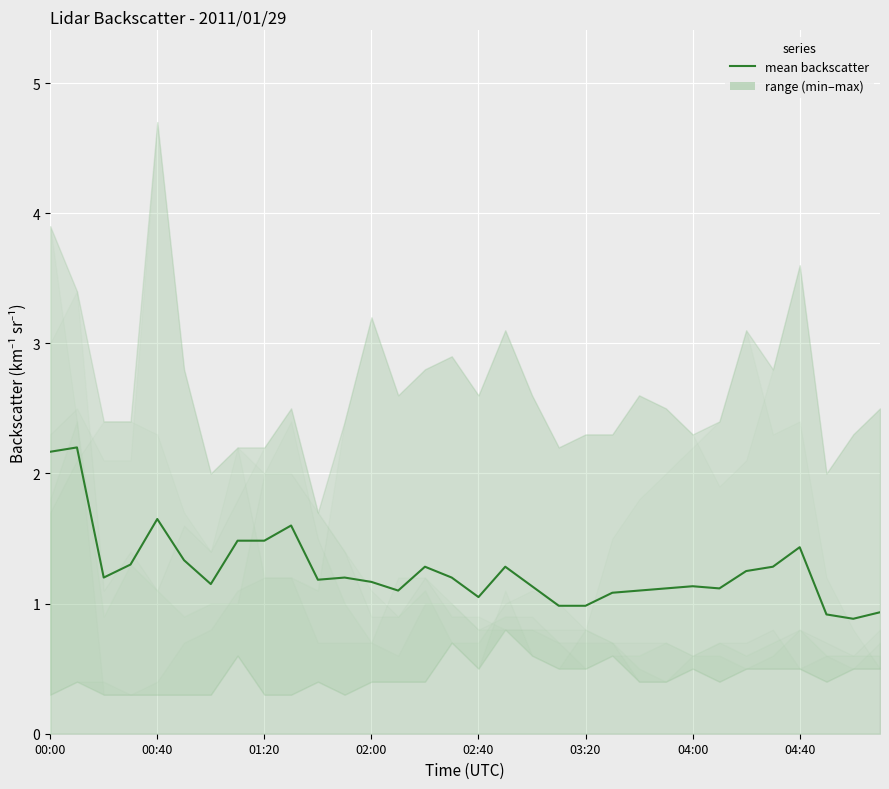

How many points are higher than both their immediate neighbors (excluding endpoints)?

8